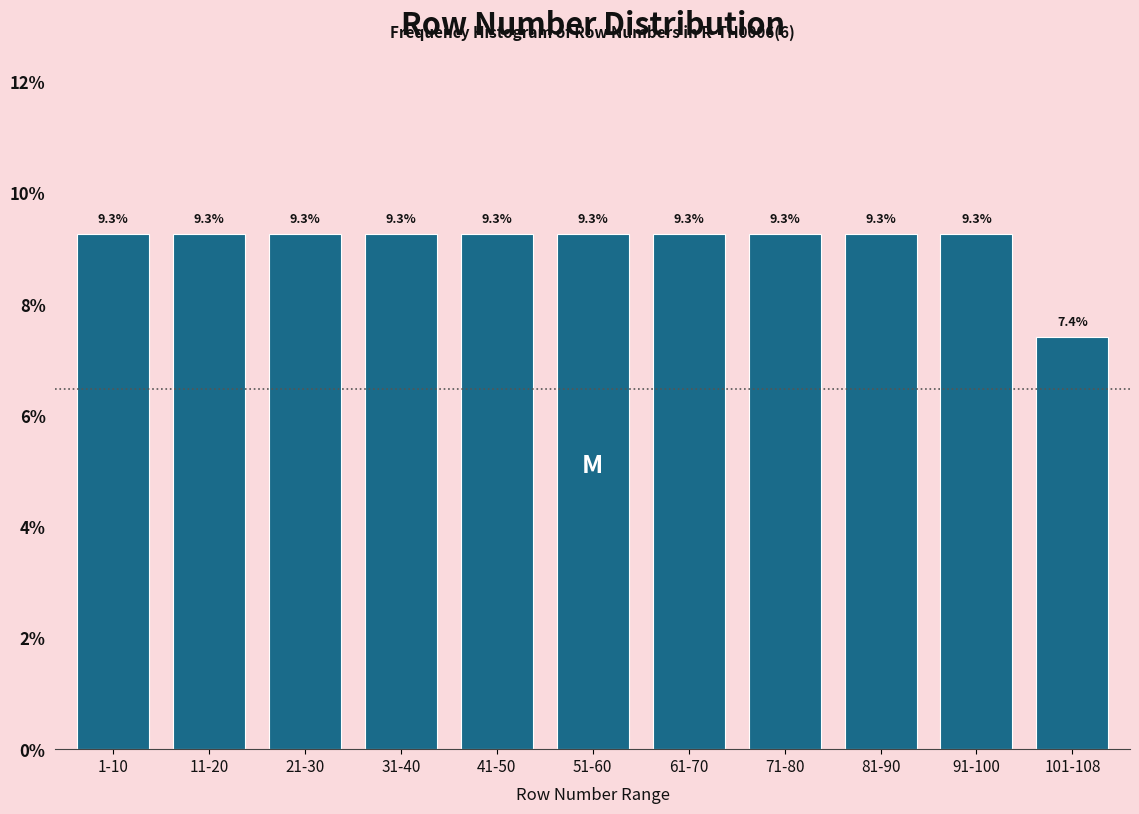

Reading left to right, extract all data points from this chart.

1-10=9.3	11-20=9.3	21-30=9.3	31-40=9.3	41-50=9.3	51-60=9.3	61-70=9.3	71-80=9.3	81-90=9.3	91-100=9.3	101-108=7.4